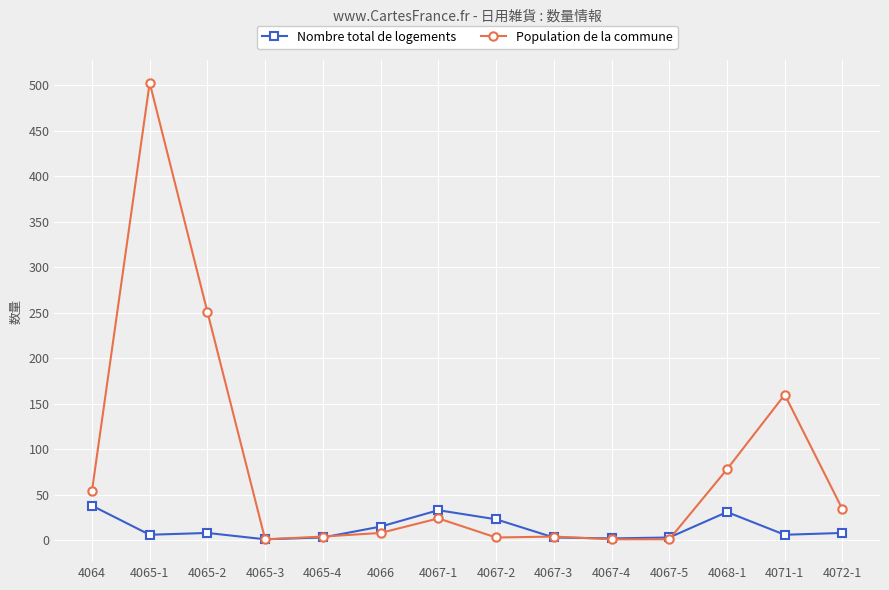

Rank the series by their average value, from highest to lowest.

Population de la commune, Nombre total de logements